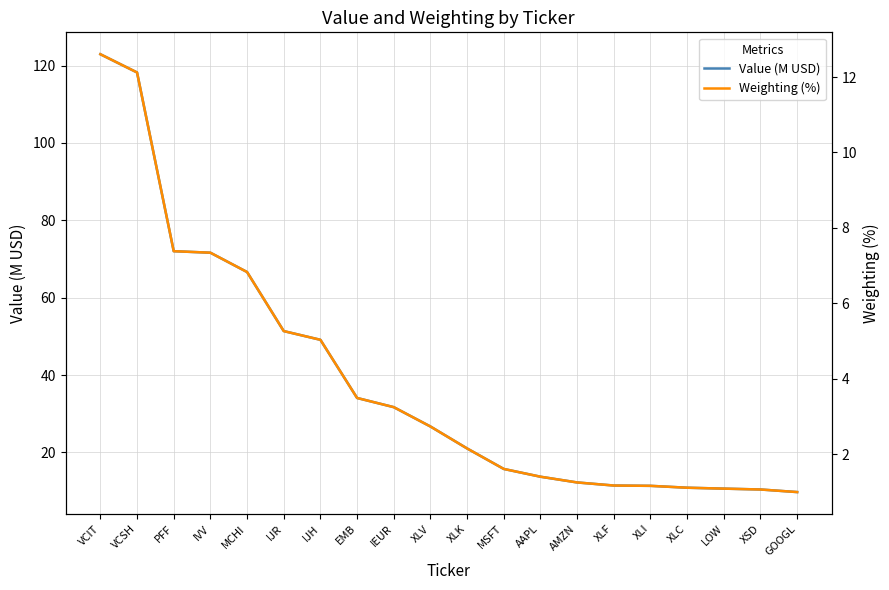

What is the difference between the maximum and minimum values in the Value (M USD) series?

113.2